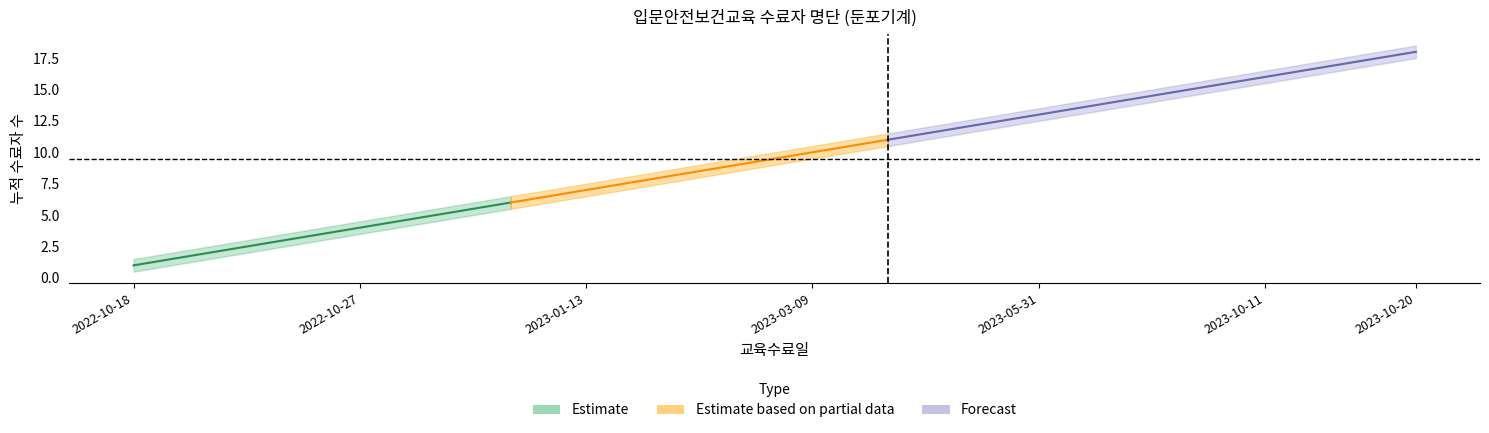

What is the label of the 5th point from the right?

2023-08-11